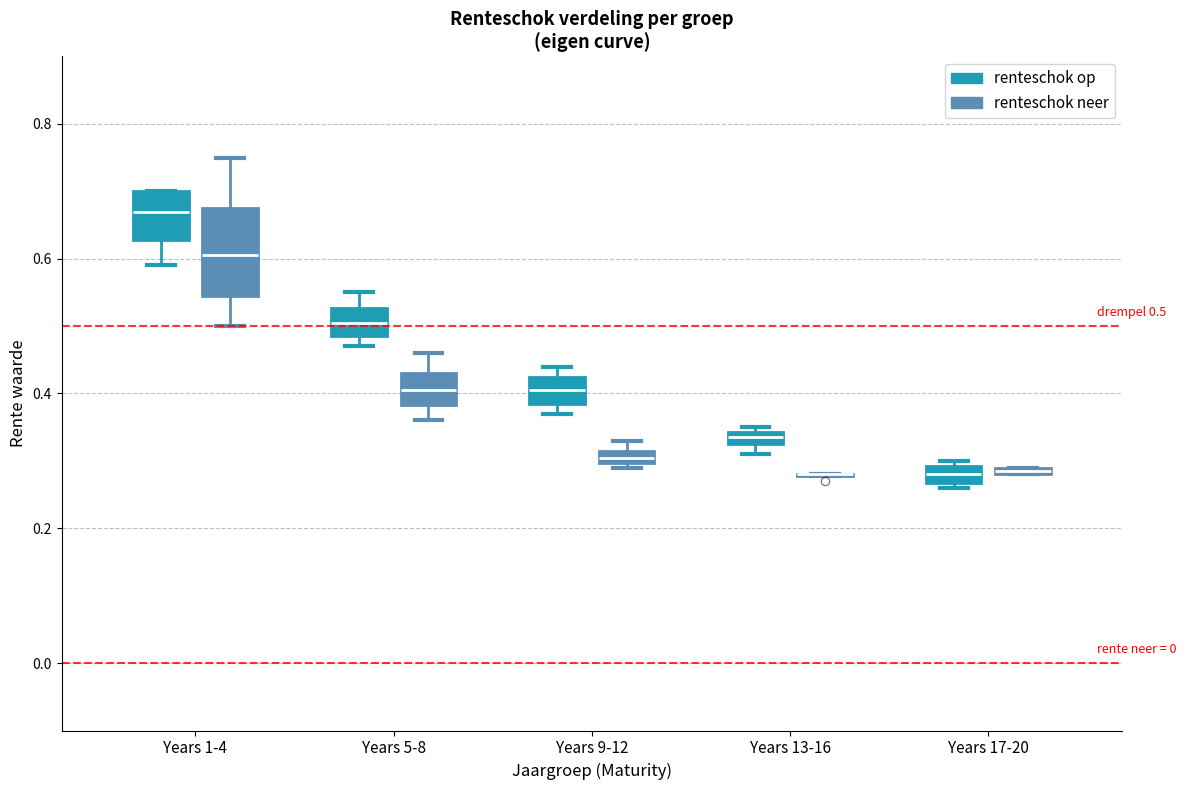

Comparing the boxes themselves (not the whiskers), which one is the tallest?

Years 1-4 (renteschok neer)